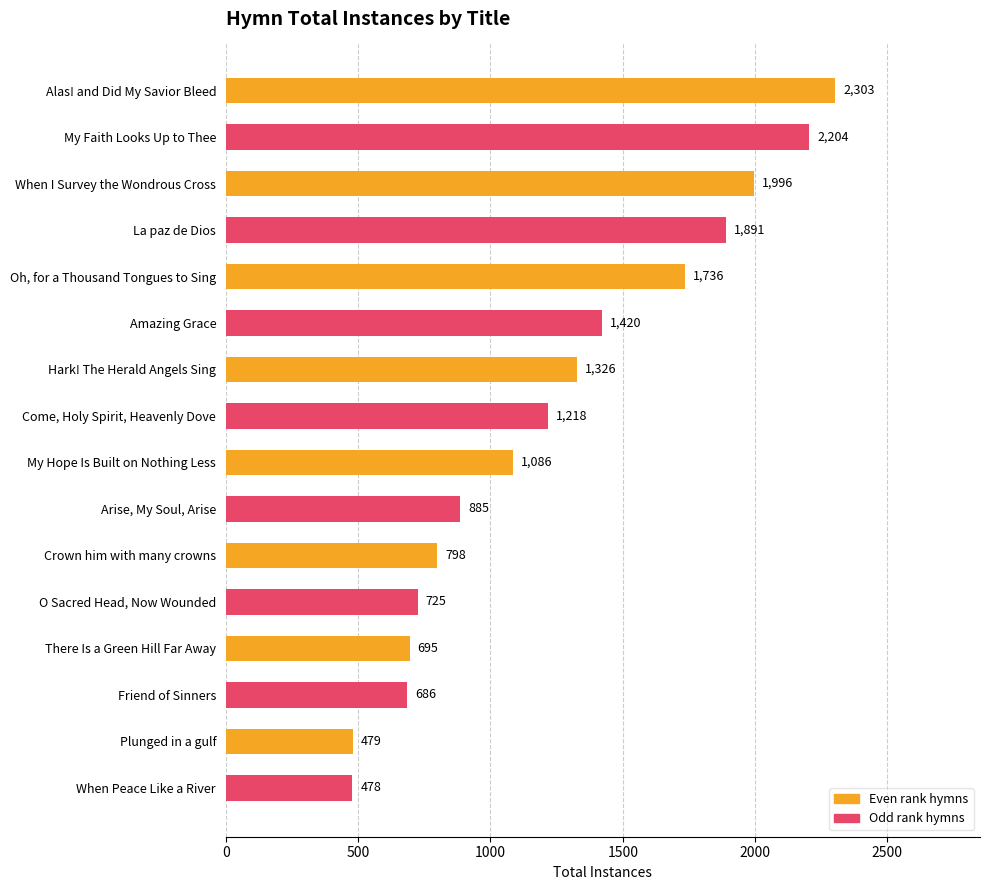

At which label is the value closest to 1390?

Amazing Grace